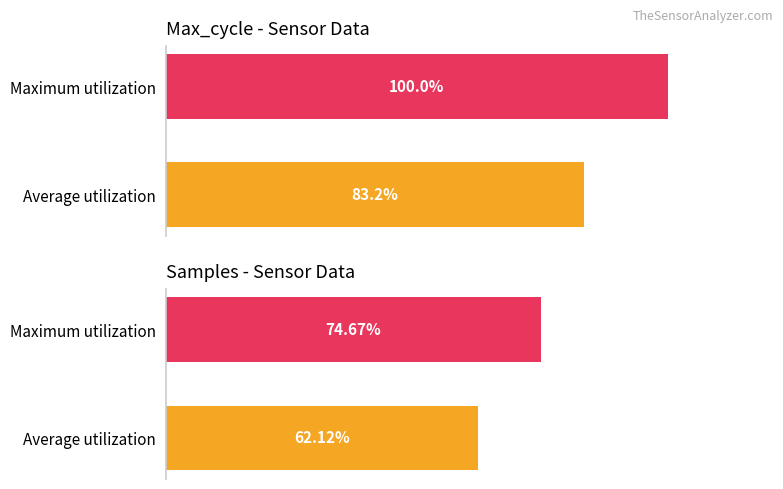

At how many categories does at least one series exceed 75?

2